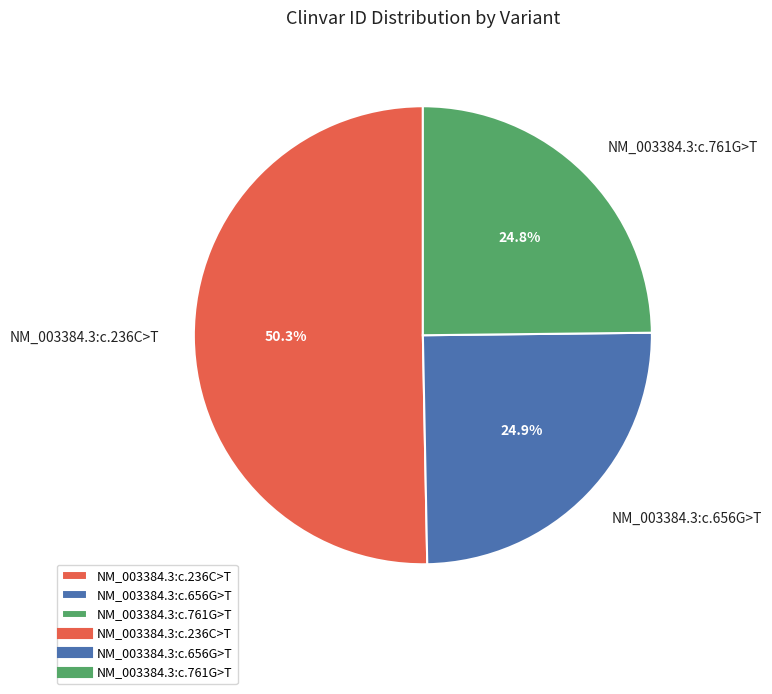

What is the largest slice in the pie chart?

NM_003384.3:c.236C>T